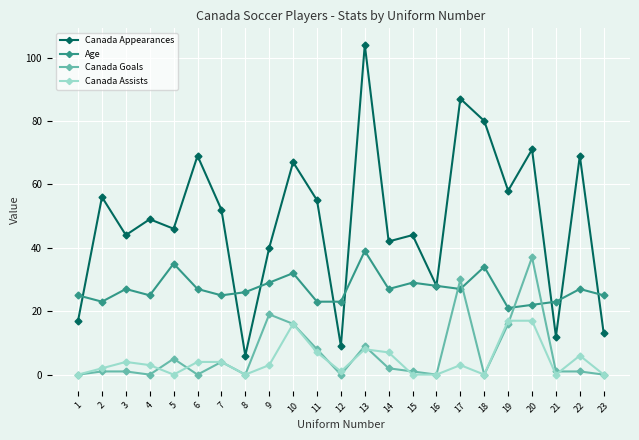

What is the difference between the highest and lowest values at 8?

26